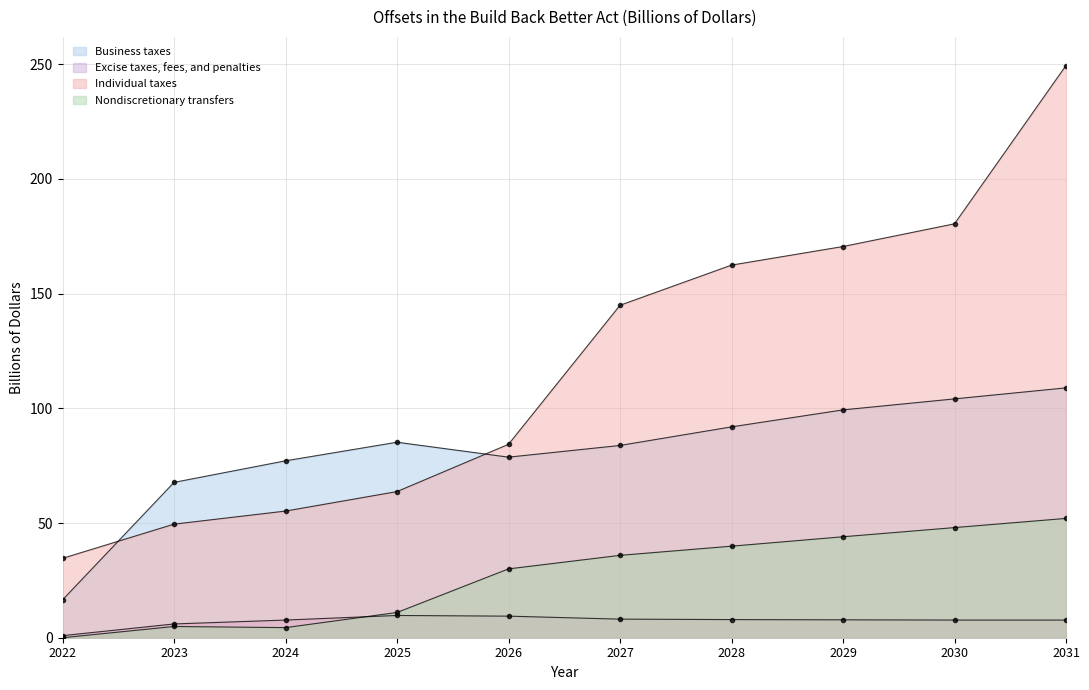

List the labels in order of Individual taxes value, largest first.

2031, 2030, 2029, 2028, 2027, 2026, 2025, 2024, 2023, 2022